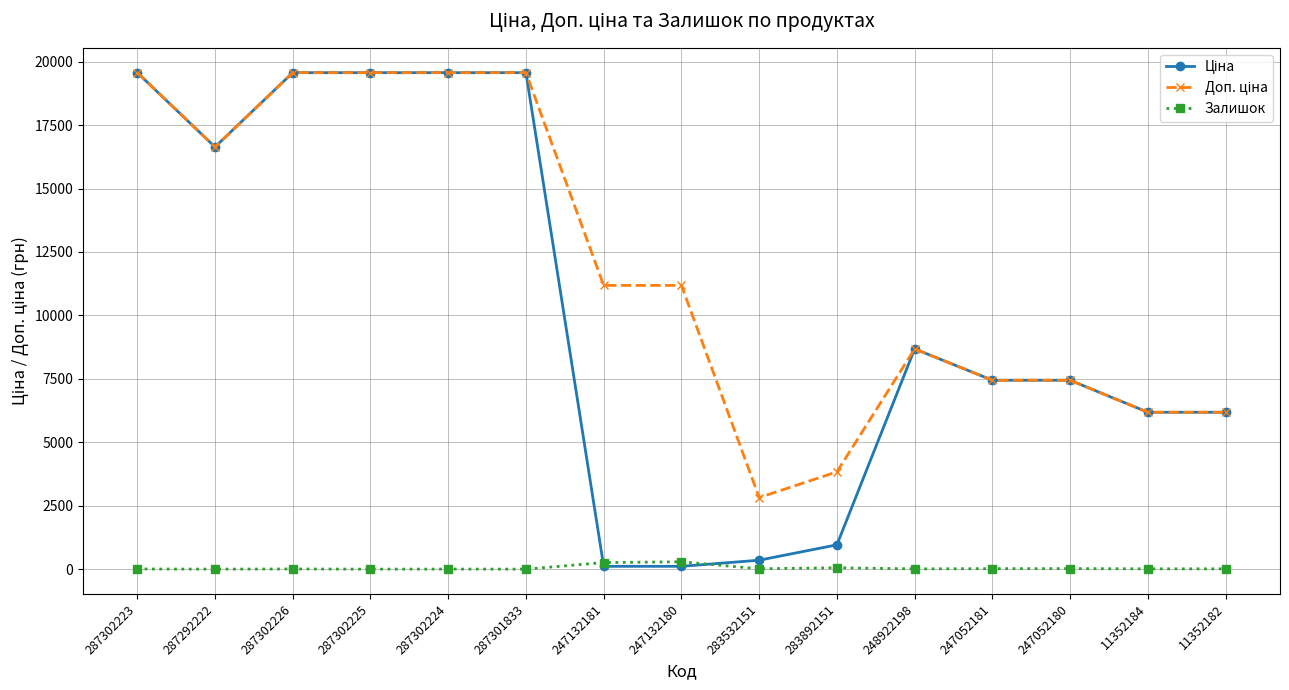

Count the number of categories in the chart.

15